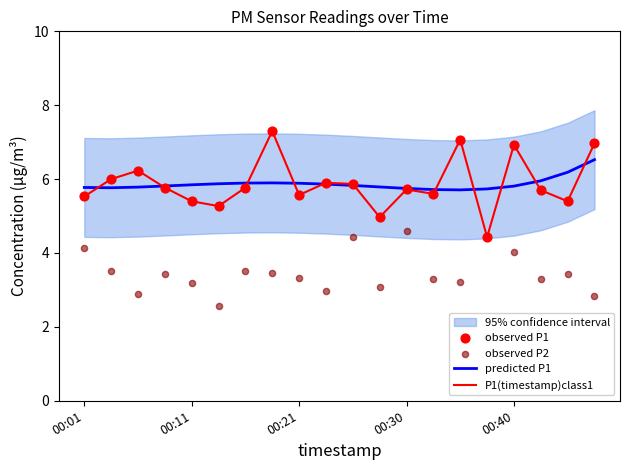

Which series contains the highest Y value?

P1(timestamp)class1